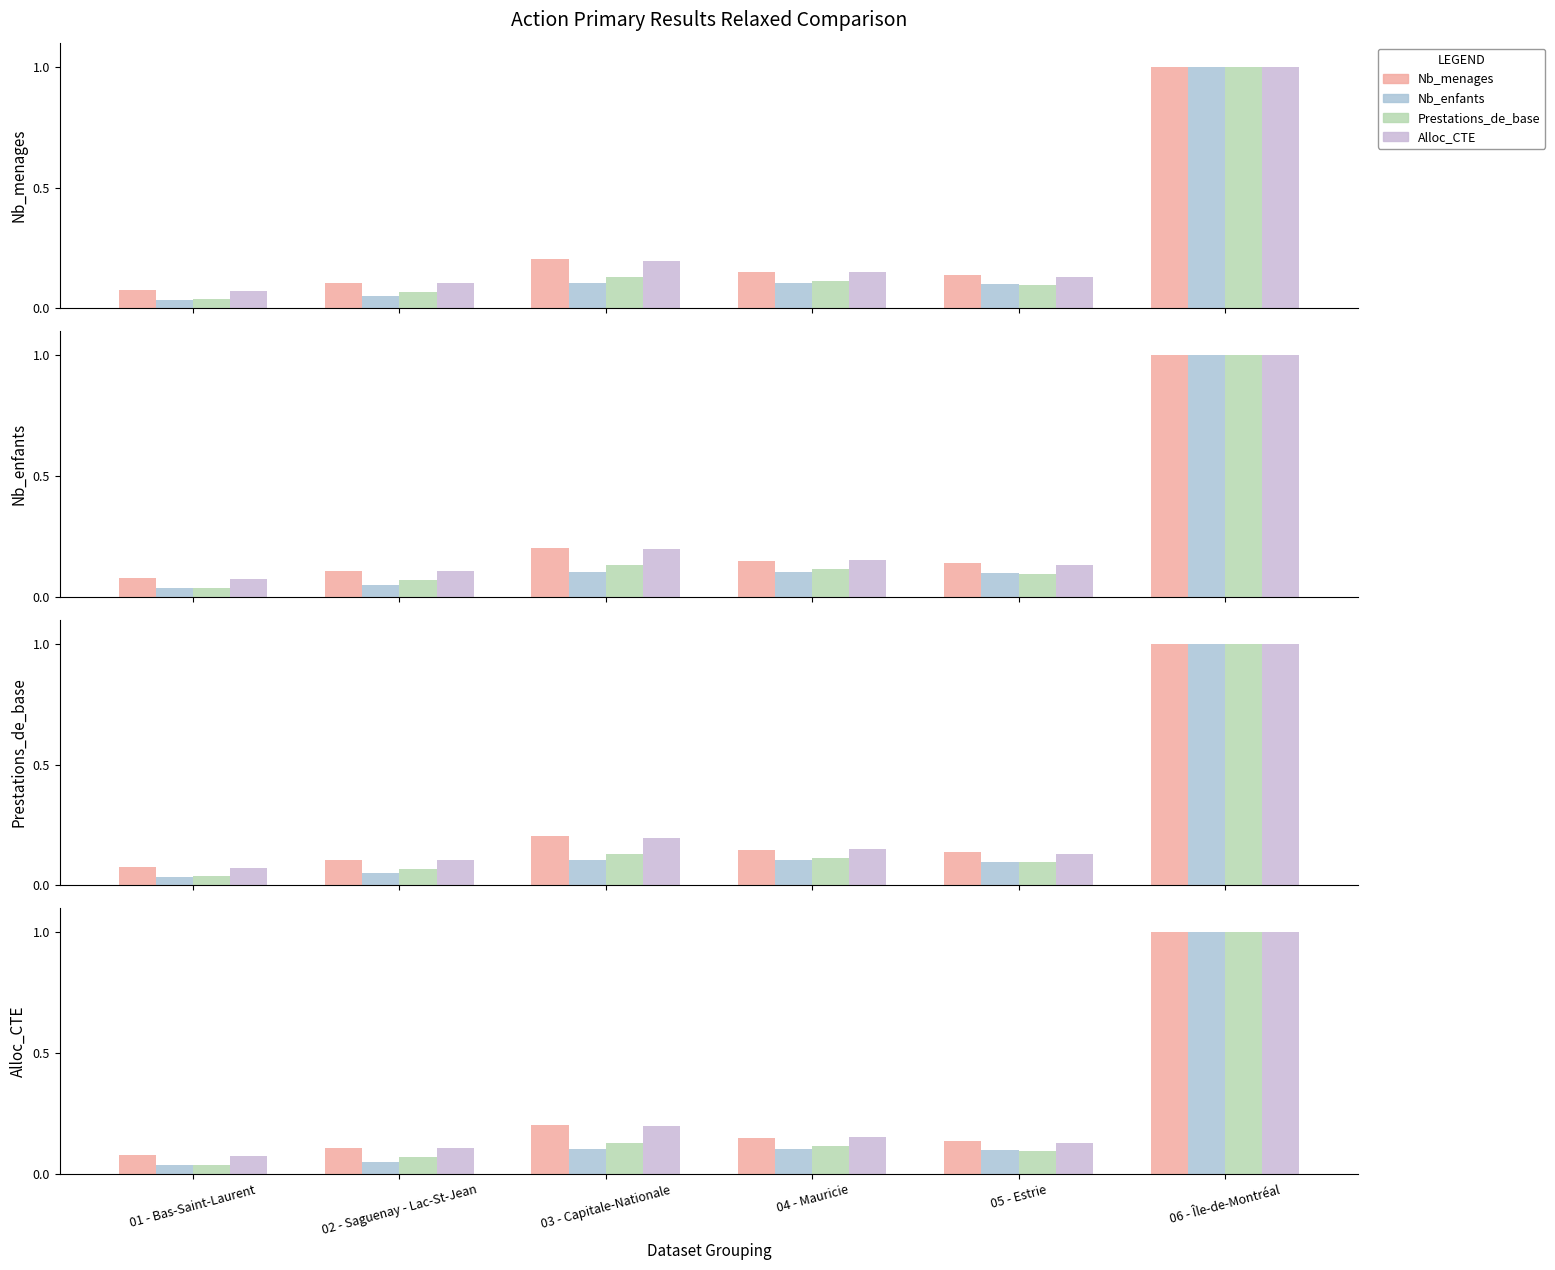

What is the label of the 1st bar from the right?

06 - Île-de-Montréal